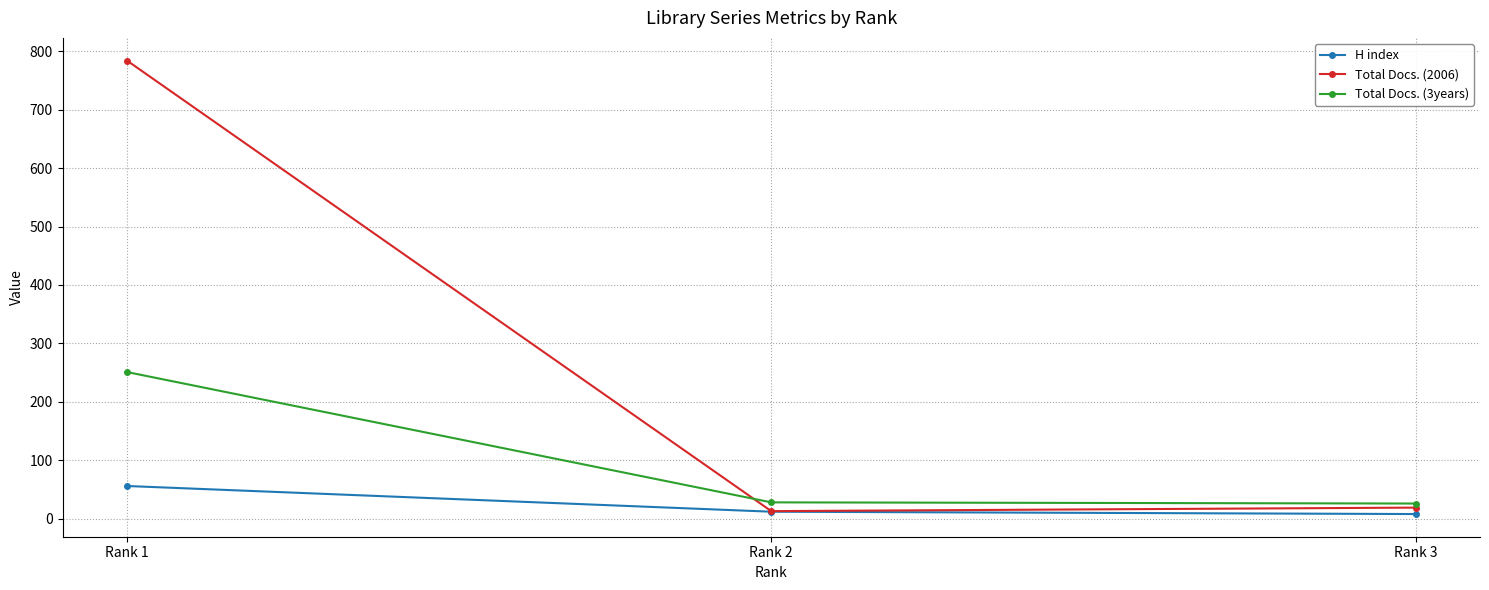

At which category is the sum across all series the highest?

Rank 1